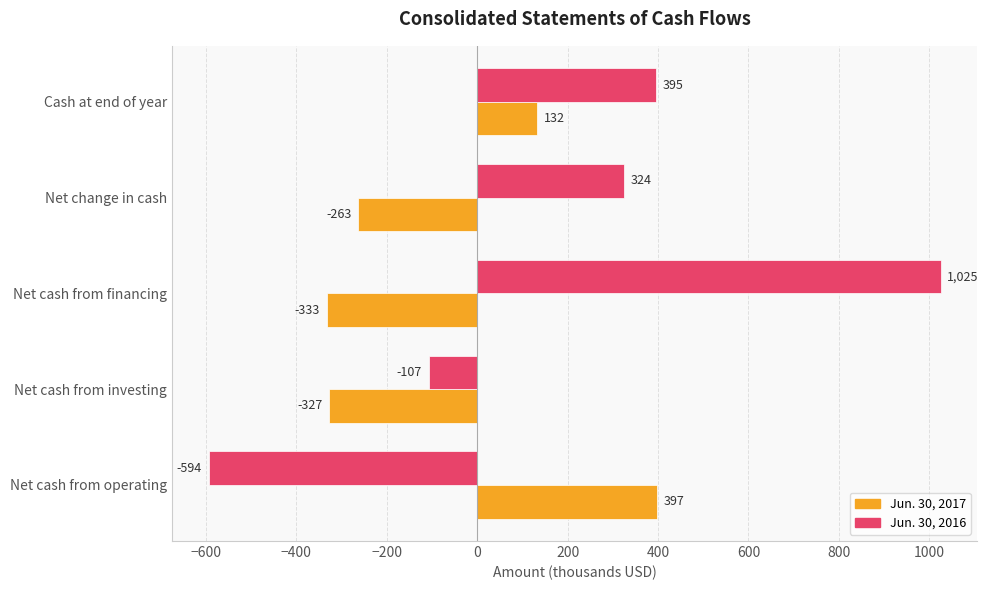

What is the difference between the maximum and minimum values in the Jun. 30, 2017 series?

730